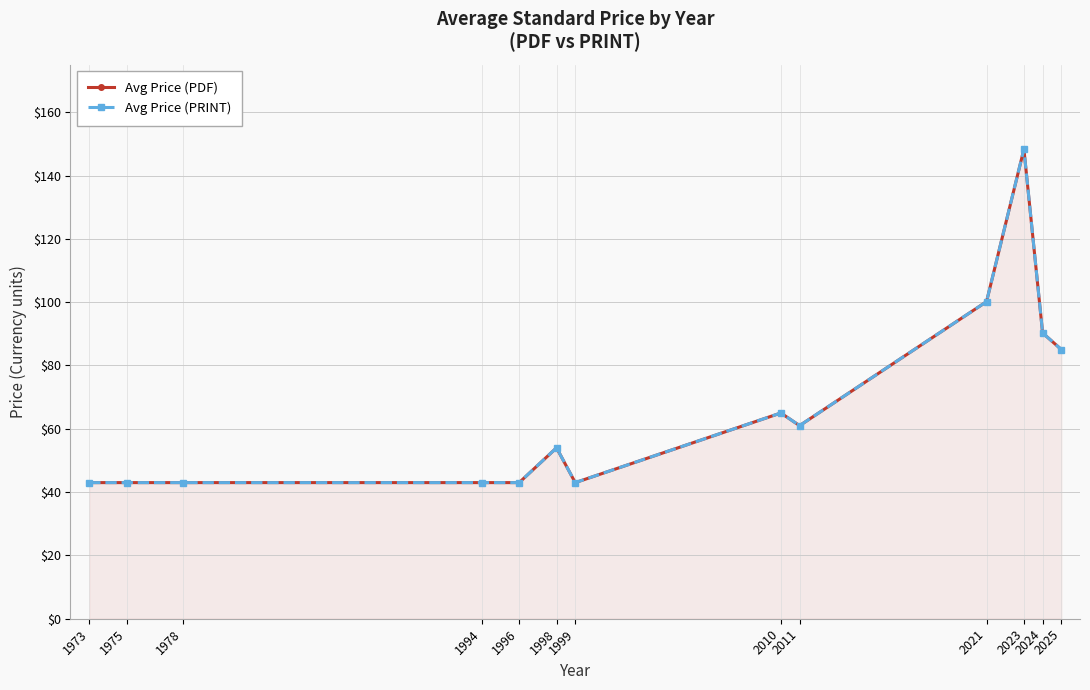

What is the average value of the Avg Price (PRINT) series?

66.3